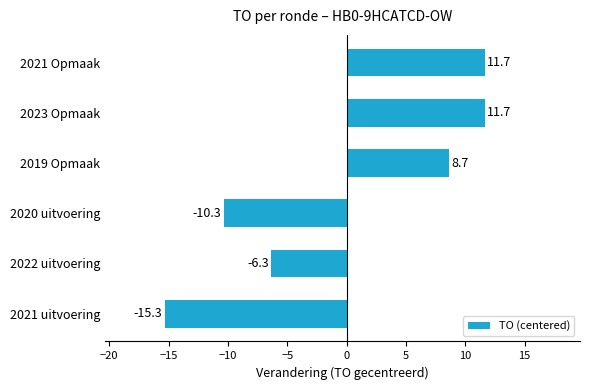

Is it true that the value at 2020 uitvoering is -3.5?

False